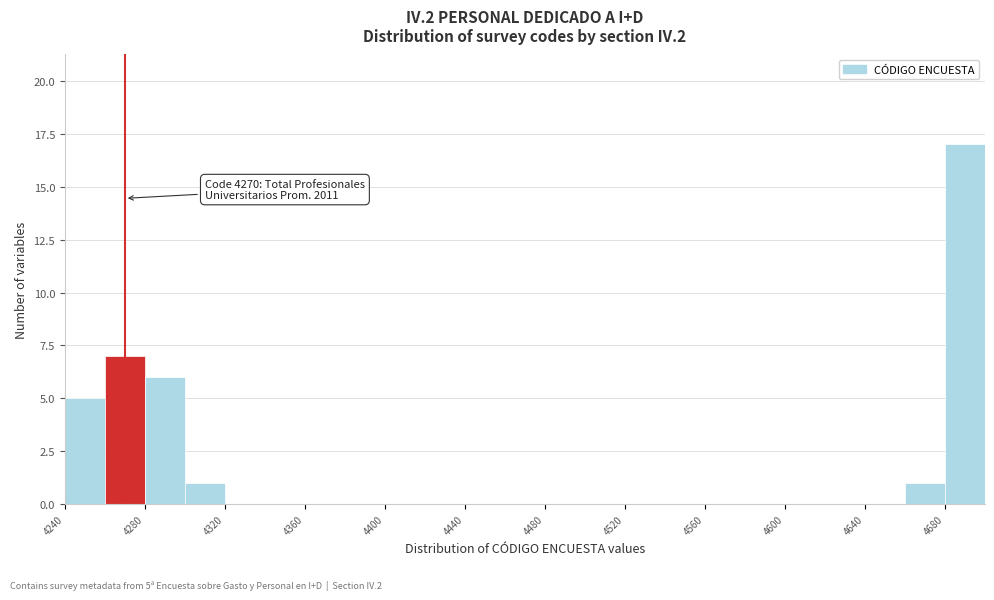

Which range on the x-axis has the tallest bar?

4680 to 4700